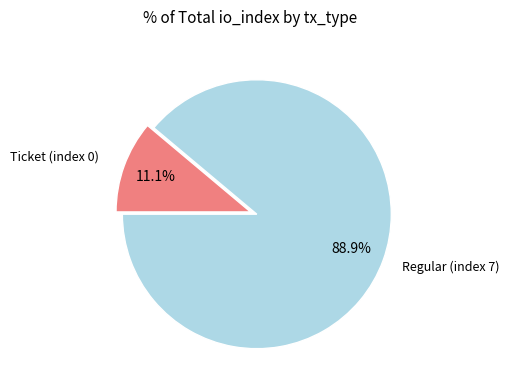

Does any single category account for the majority?

Yes